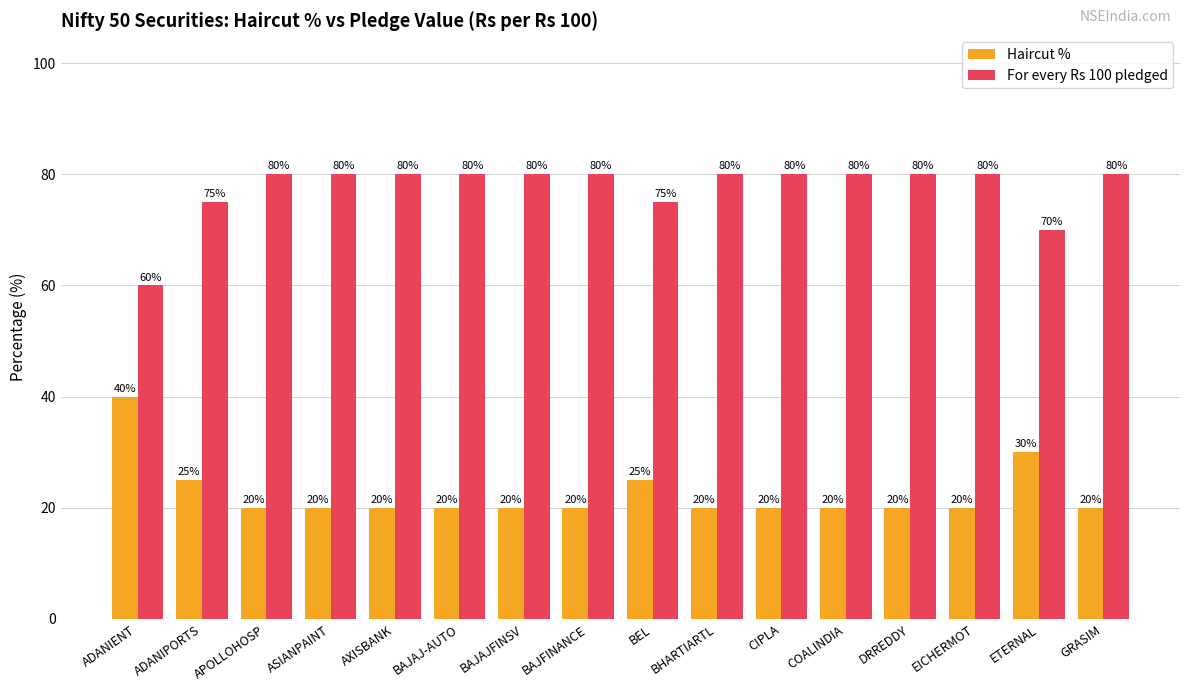

At which label does Haircut % reach its peak?

ADANIENT